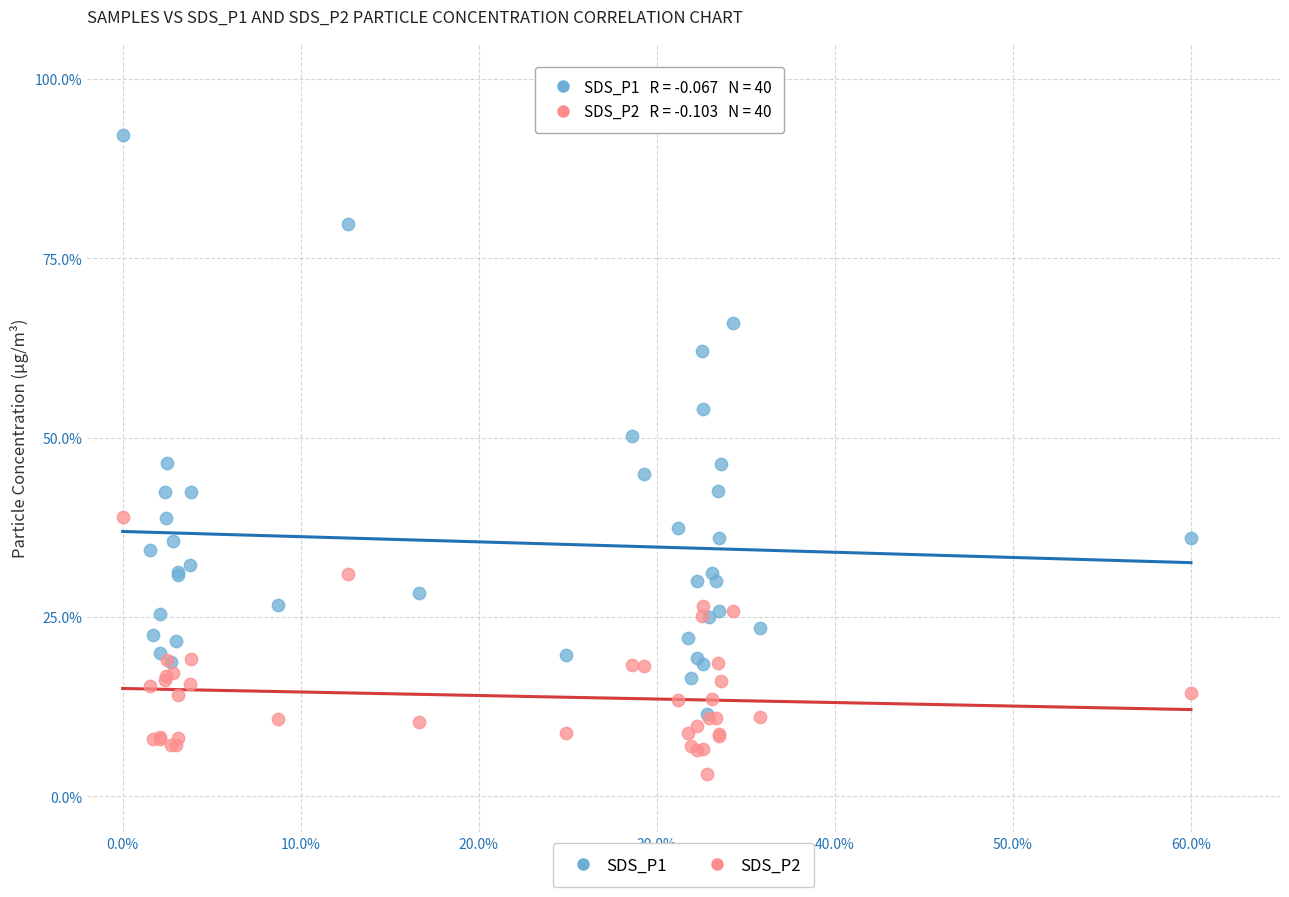

What are all the series names shown in the legend?

SDS_P1, SDS_P2